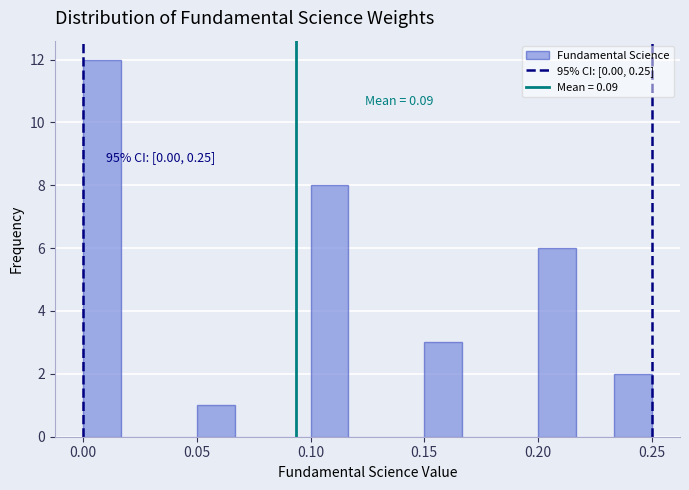

Read against the x-axis, roughly where is the centre of the tallest bar?

0.010